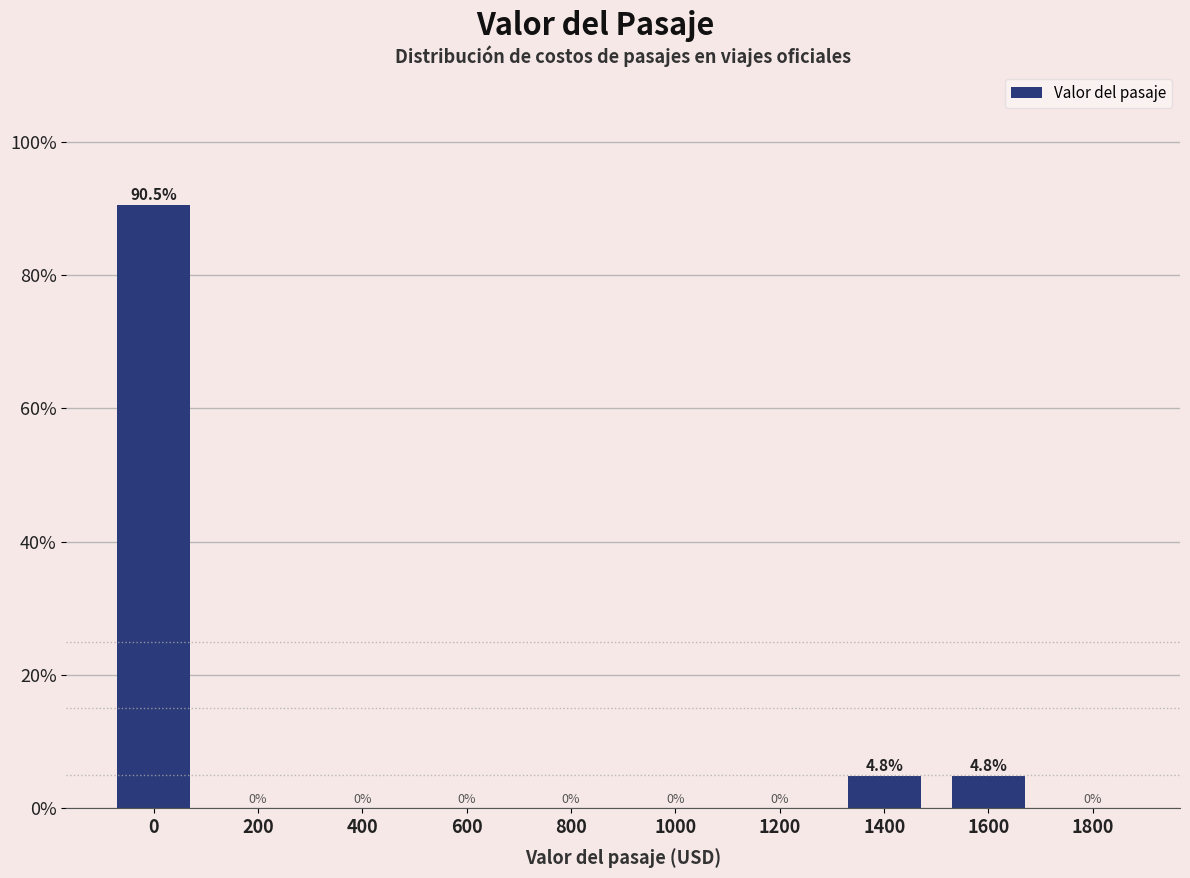

Reading right to left, transcribe all the data shown in this chart.

1800=0.0	1600=4.8	1400=4.8	1200=0.0	1000=0.0	800=0.0	600=0.0	400=0.0	200=0.0	0=90.5